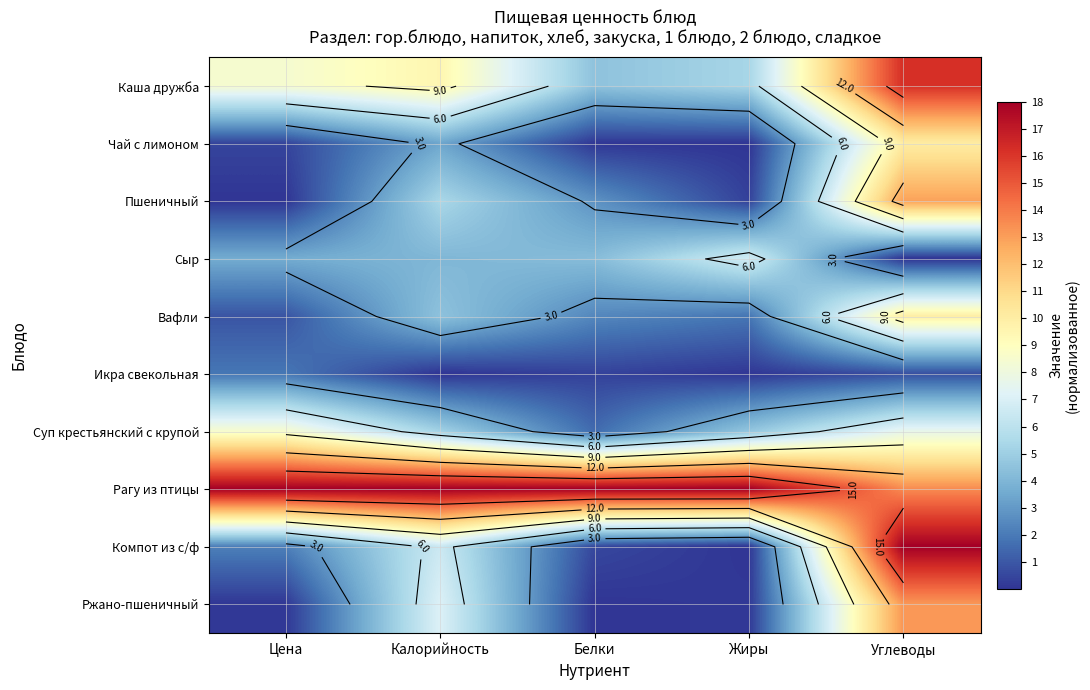

What is the total value across all series at Углеводы?

102.3